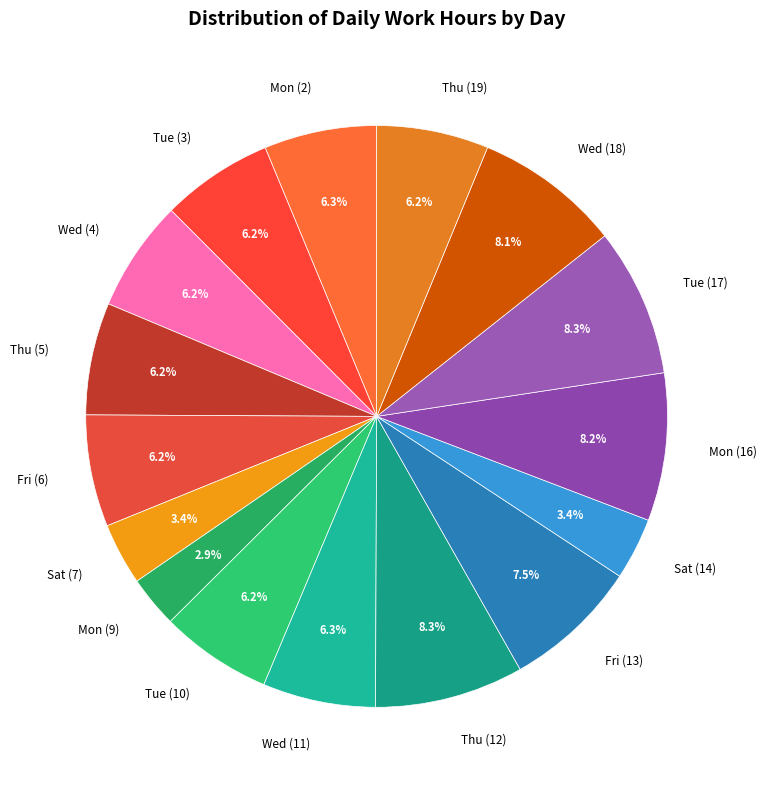

To the nearest percent, what is the difference between the largest and smallest slice percentages?

5%